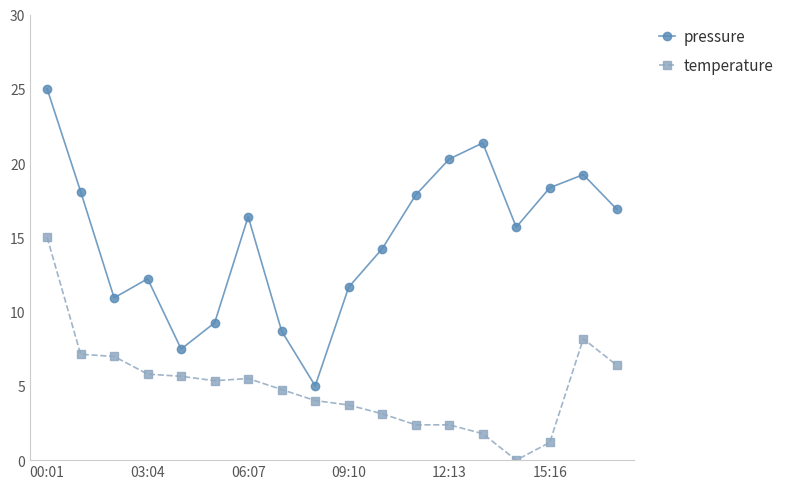

At how many categories does at least one series exceed 10?

14